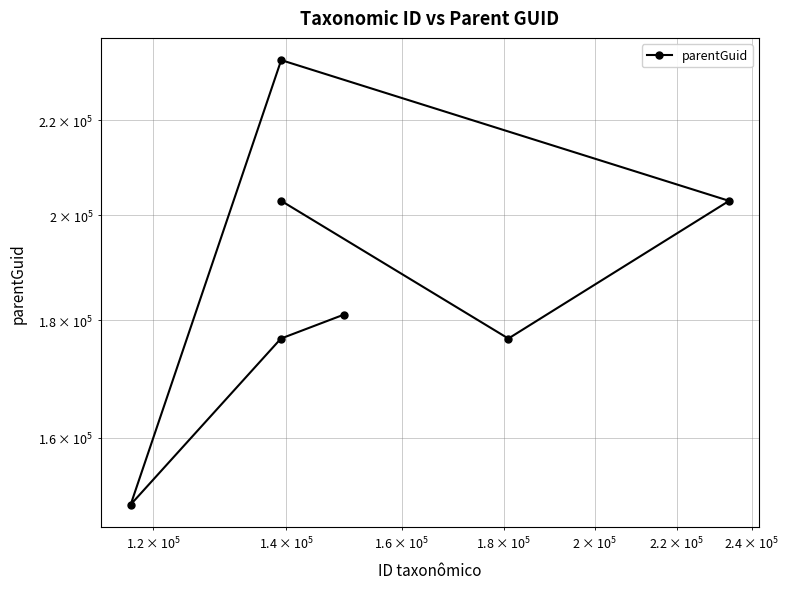

Reading right to left, extract all data points from this chart.

181008	176723	149593	233717	202921	176723	202921